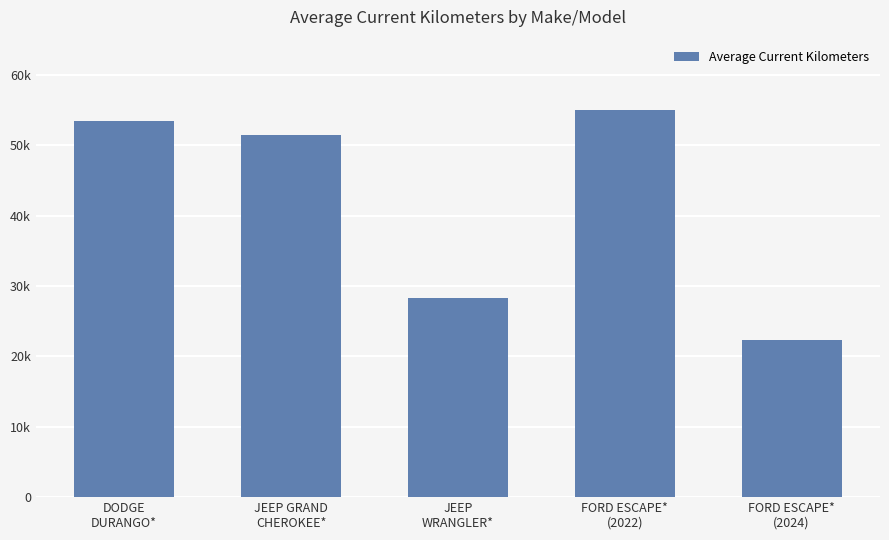

Between FORD ESCAPE*
(2024) and FORD ESCAPE*
(2022), which is larger?

FORD ESCAPE*
(2022)